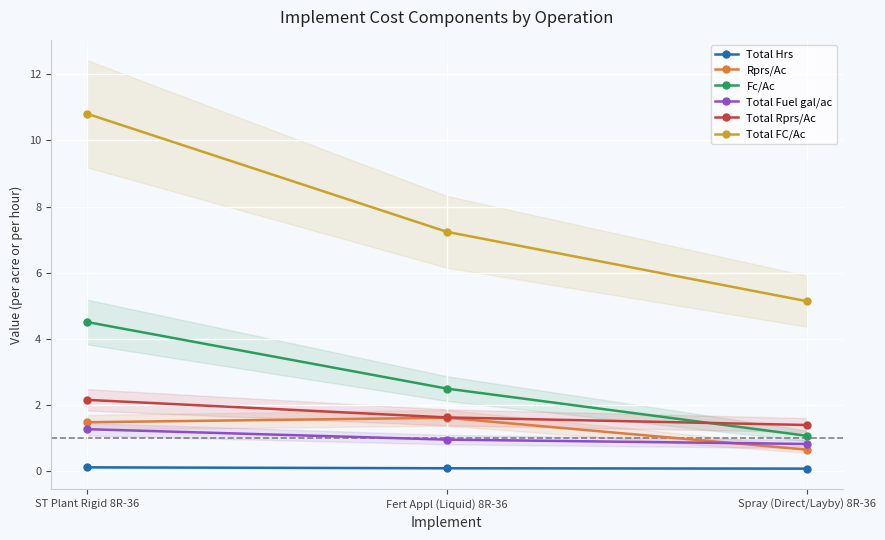

How many series are shown in this chart?

6